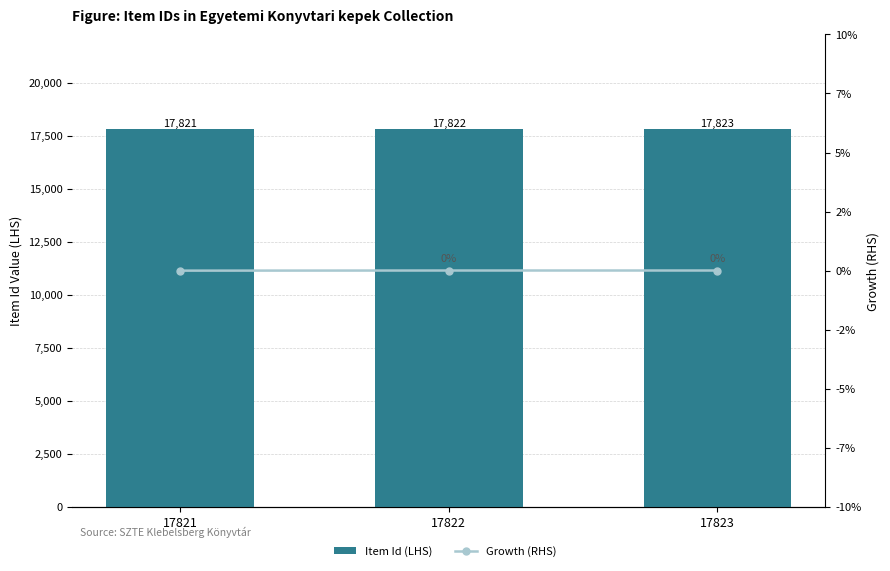

Reading right to left, transcribe all the data shown in this chart.

Item Id (LHS): 17823=17823.0	17822=17822.0	17821=17821.0
Growth (RHS): 17823=0.0	17822=0.0	17821=0.0